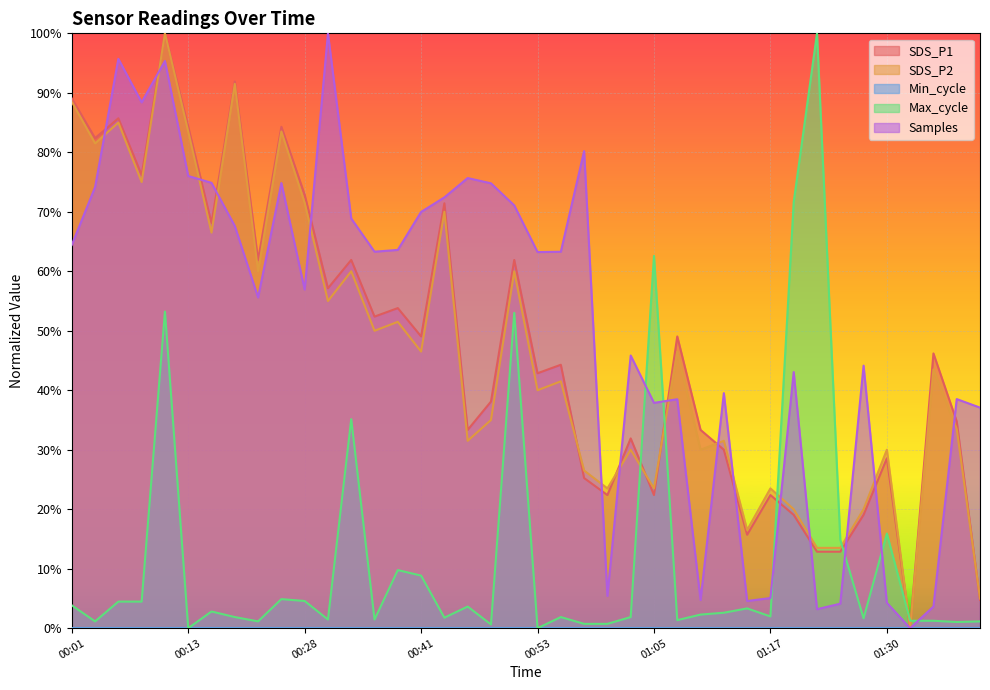

What is the value of the SDS_P2 point at the 33rd from the left?

0.1